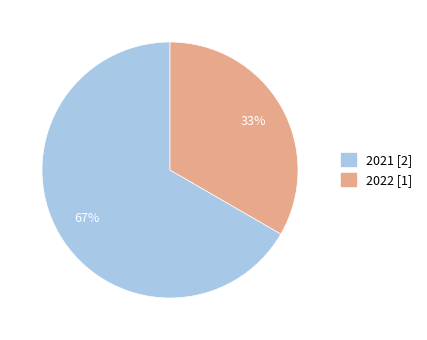

To the nearest percent, what is the average slice percentage?

50%